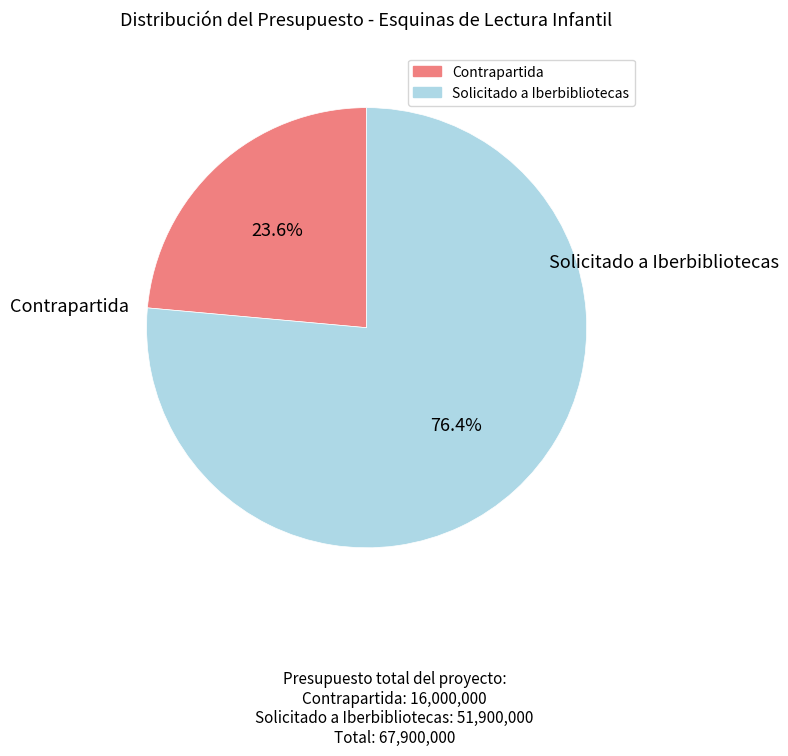

Does any single category account for the majority?

Yes